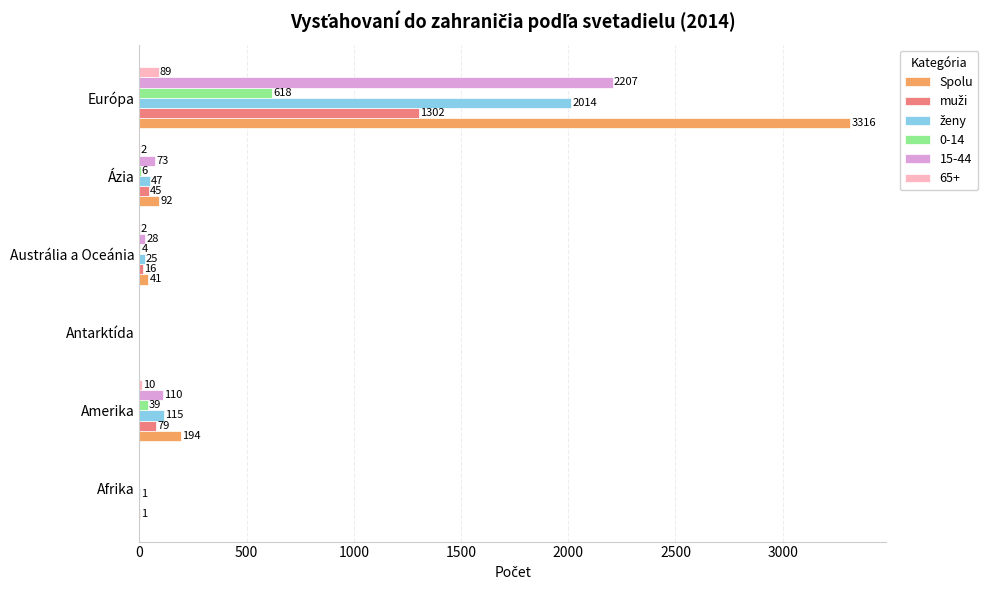

What is the maximum value shown in the chart?

3316